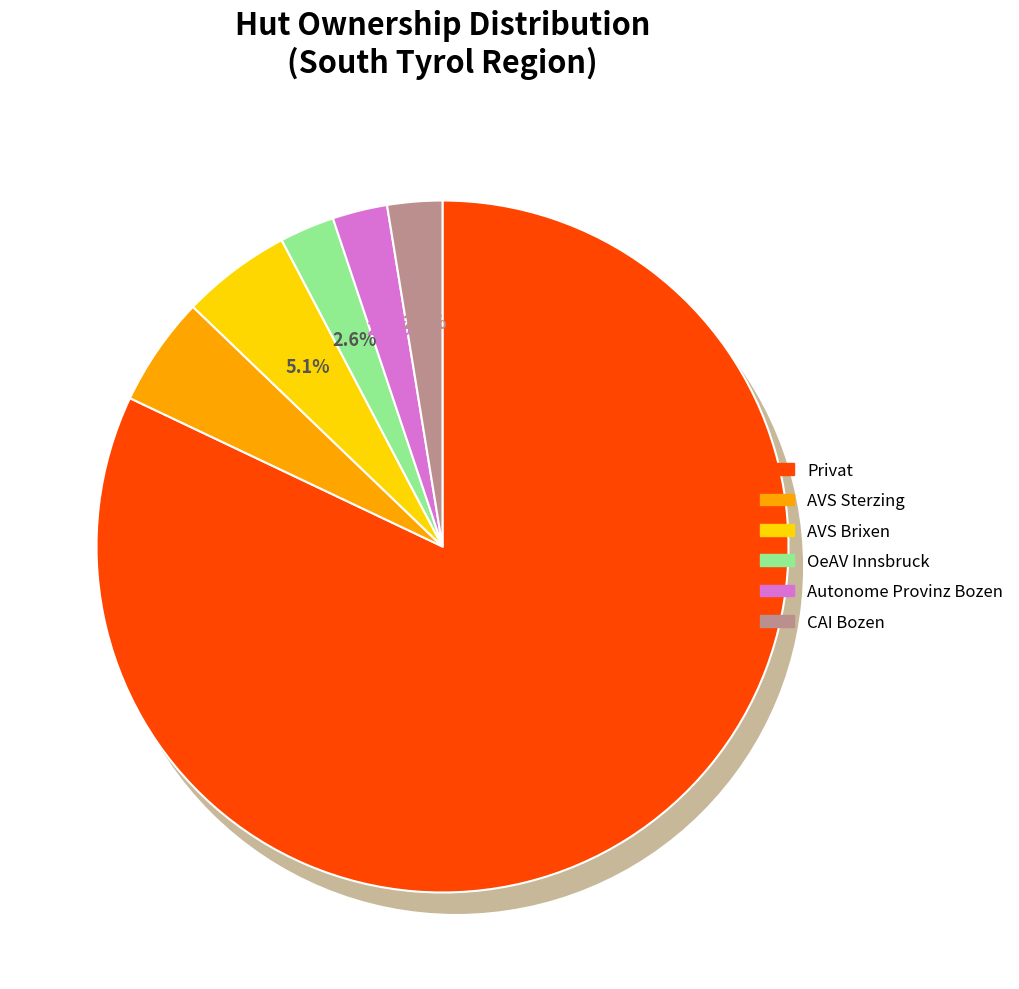

How many slices are in this pie chart?

6